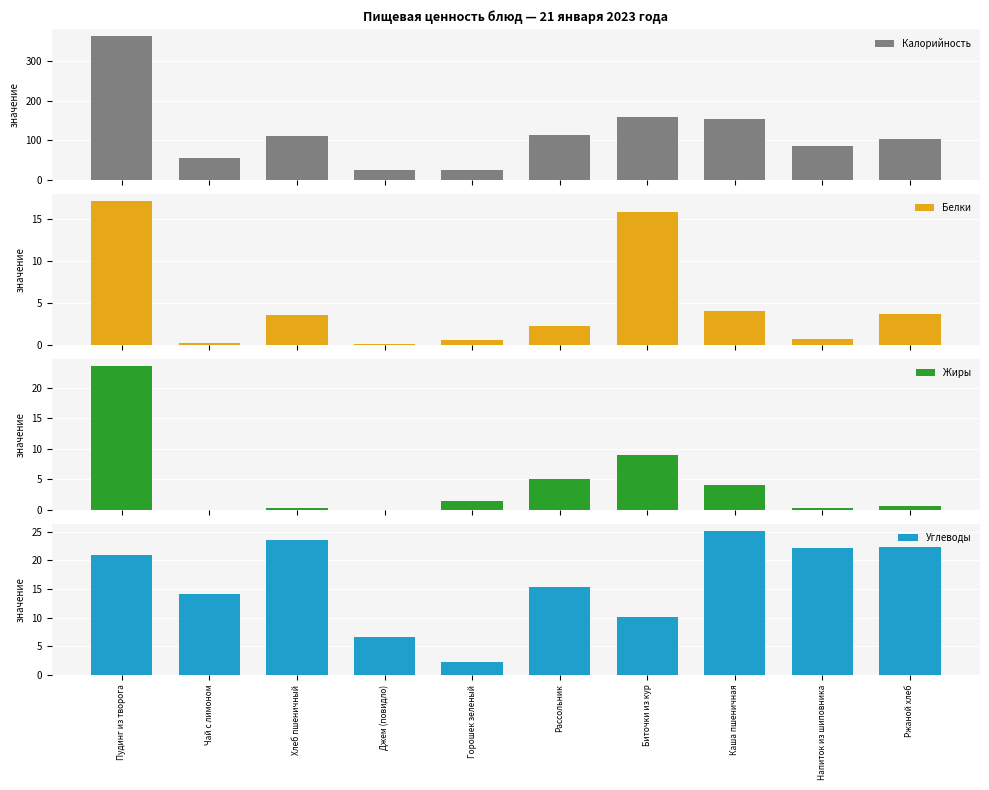

Reading left to right, transcribe all the data shown in this chart.

Калорийность: 363.3	55.6	112.0	25.3	25.8	114.3	160.0	153.0	84.5	104.3
Белки: 17.1	0.2	3.6	0.1	0.6	2.2	15.9	4.1	0.6	3.7
Жиры: 23.5	0.1	0.3	0.0	1.4	5.0	9.0	4.1	0.2	0.6
Углеводы: 20.9	14.1	23.6	6.6	2.2	15.4	10.0	25.1	22.1	22.4